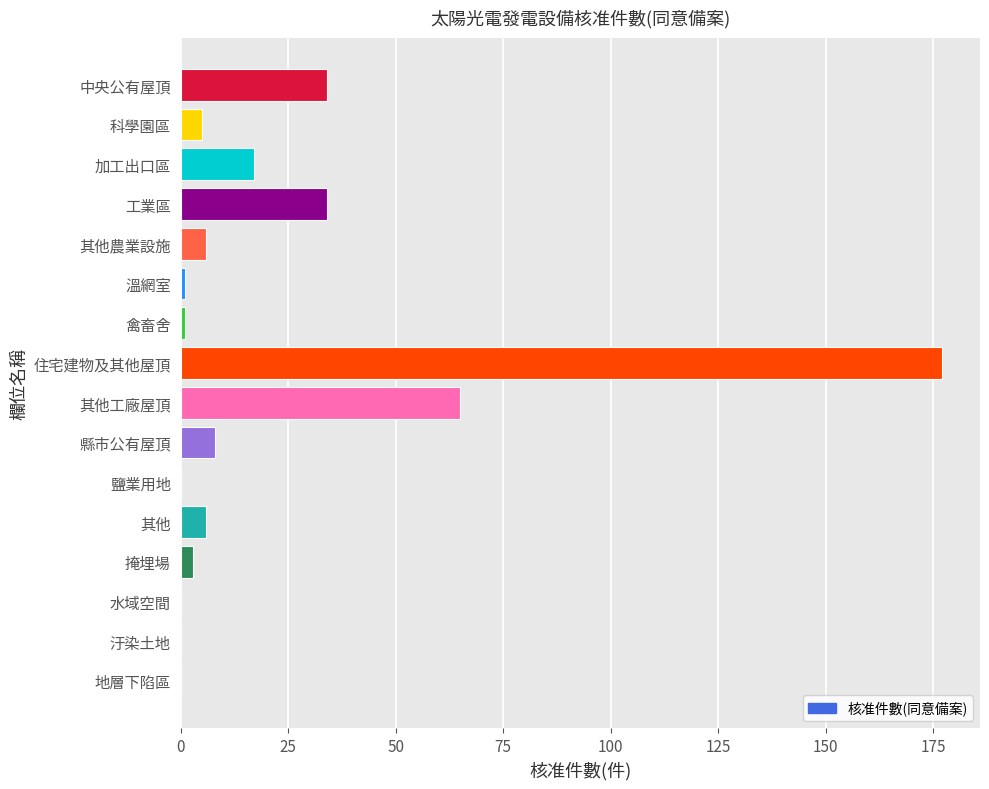

Read the value at 其他工廠屋頂.

65